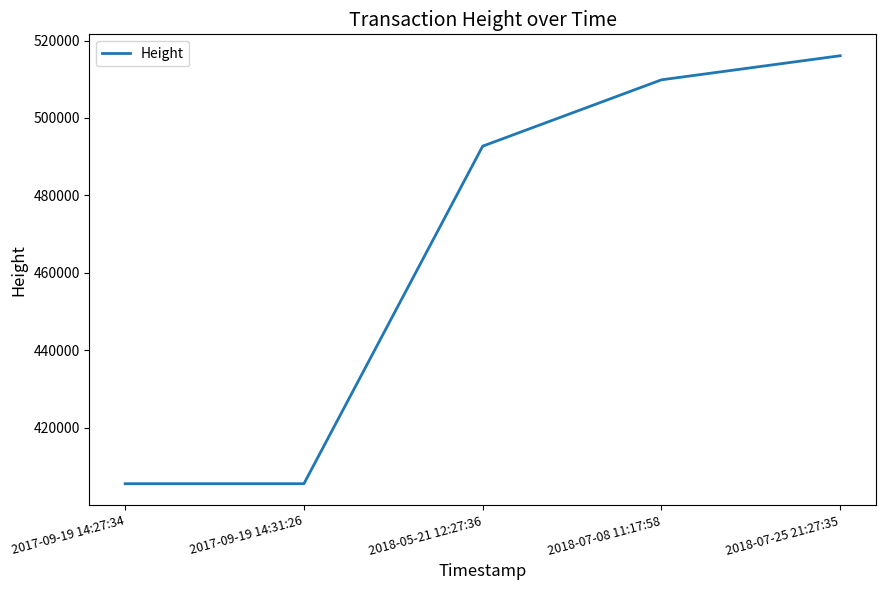

What is the greatest value displayed?

516083